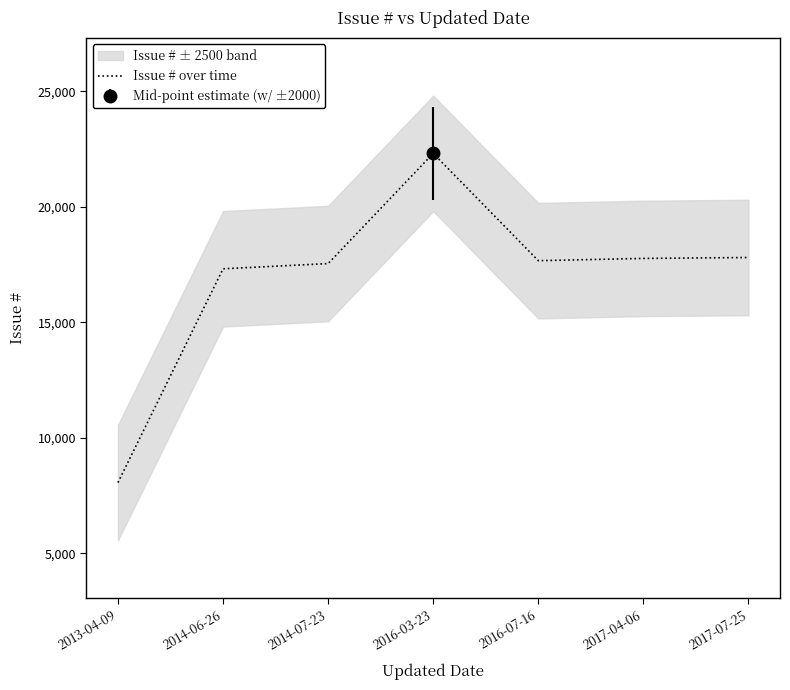

Is this an area chart (filled region under the line)?

No